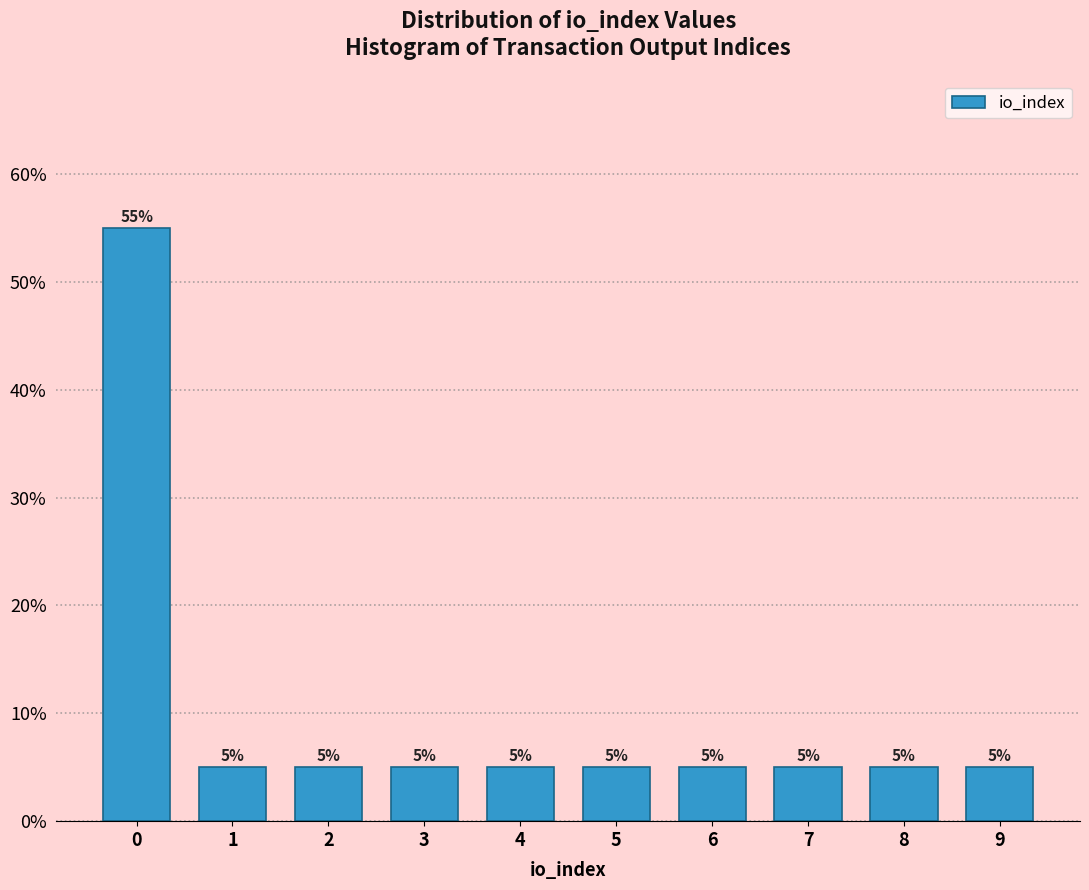

Reading left to right, extract all data points from this chart.

55.0	5.0	5.0	5.0	5.0	5.0	5.0	5.0	5.0	5.0